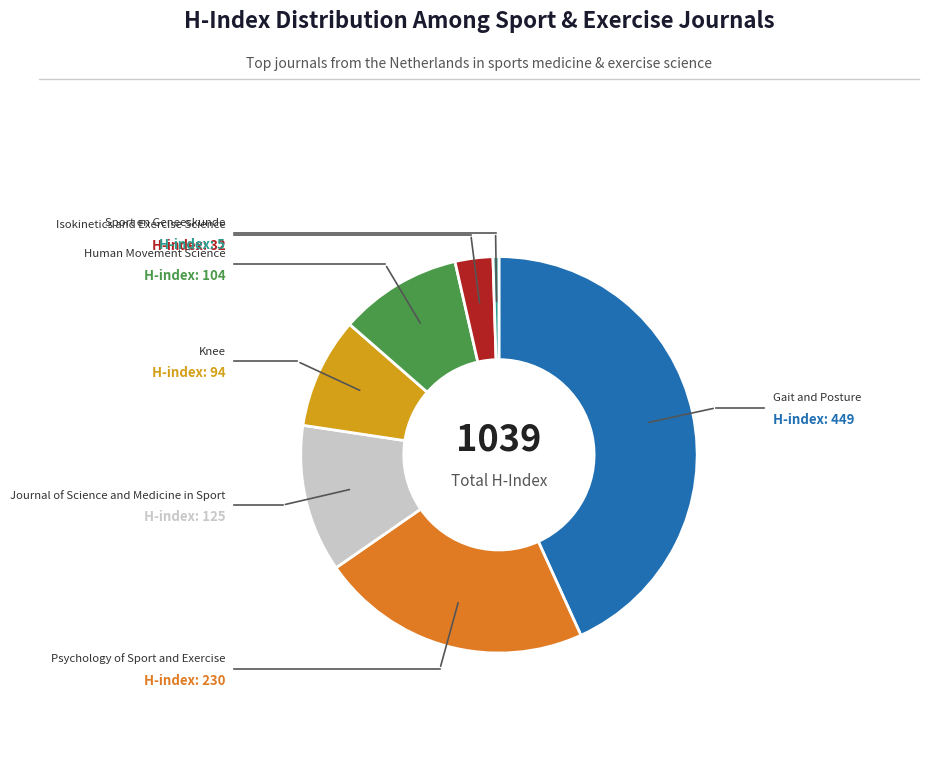

Is there any slice that represents more than half of the pie?

No